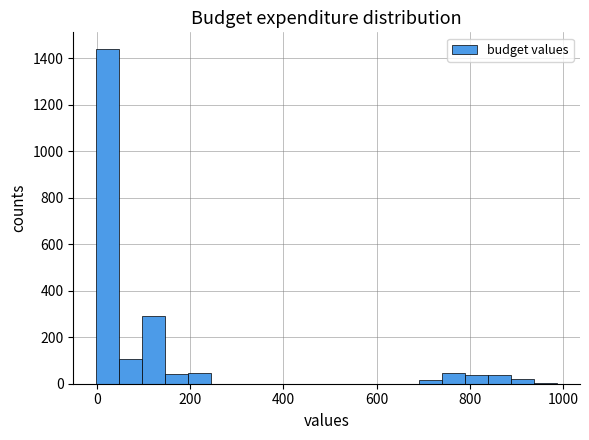

Around what value on the x-axis is the tallest bar? Give the approximate position of its centre, as read against the axis.

20